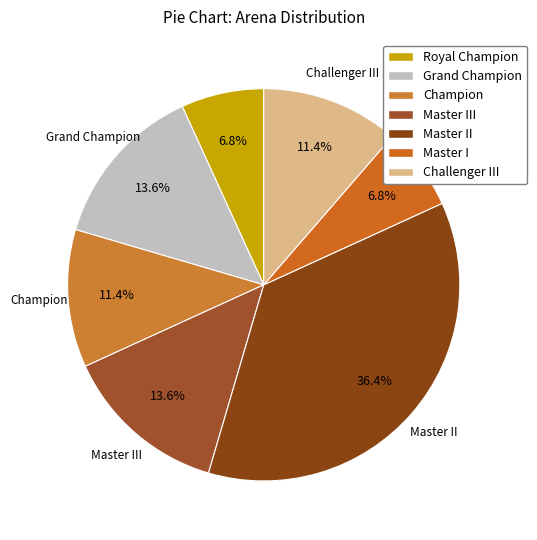

True or false: Champion accounts for 11% of the total.

True